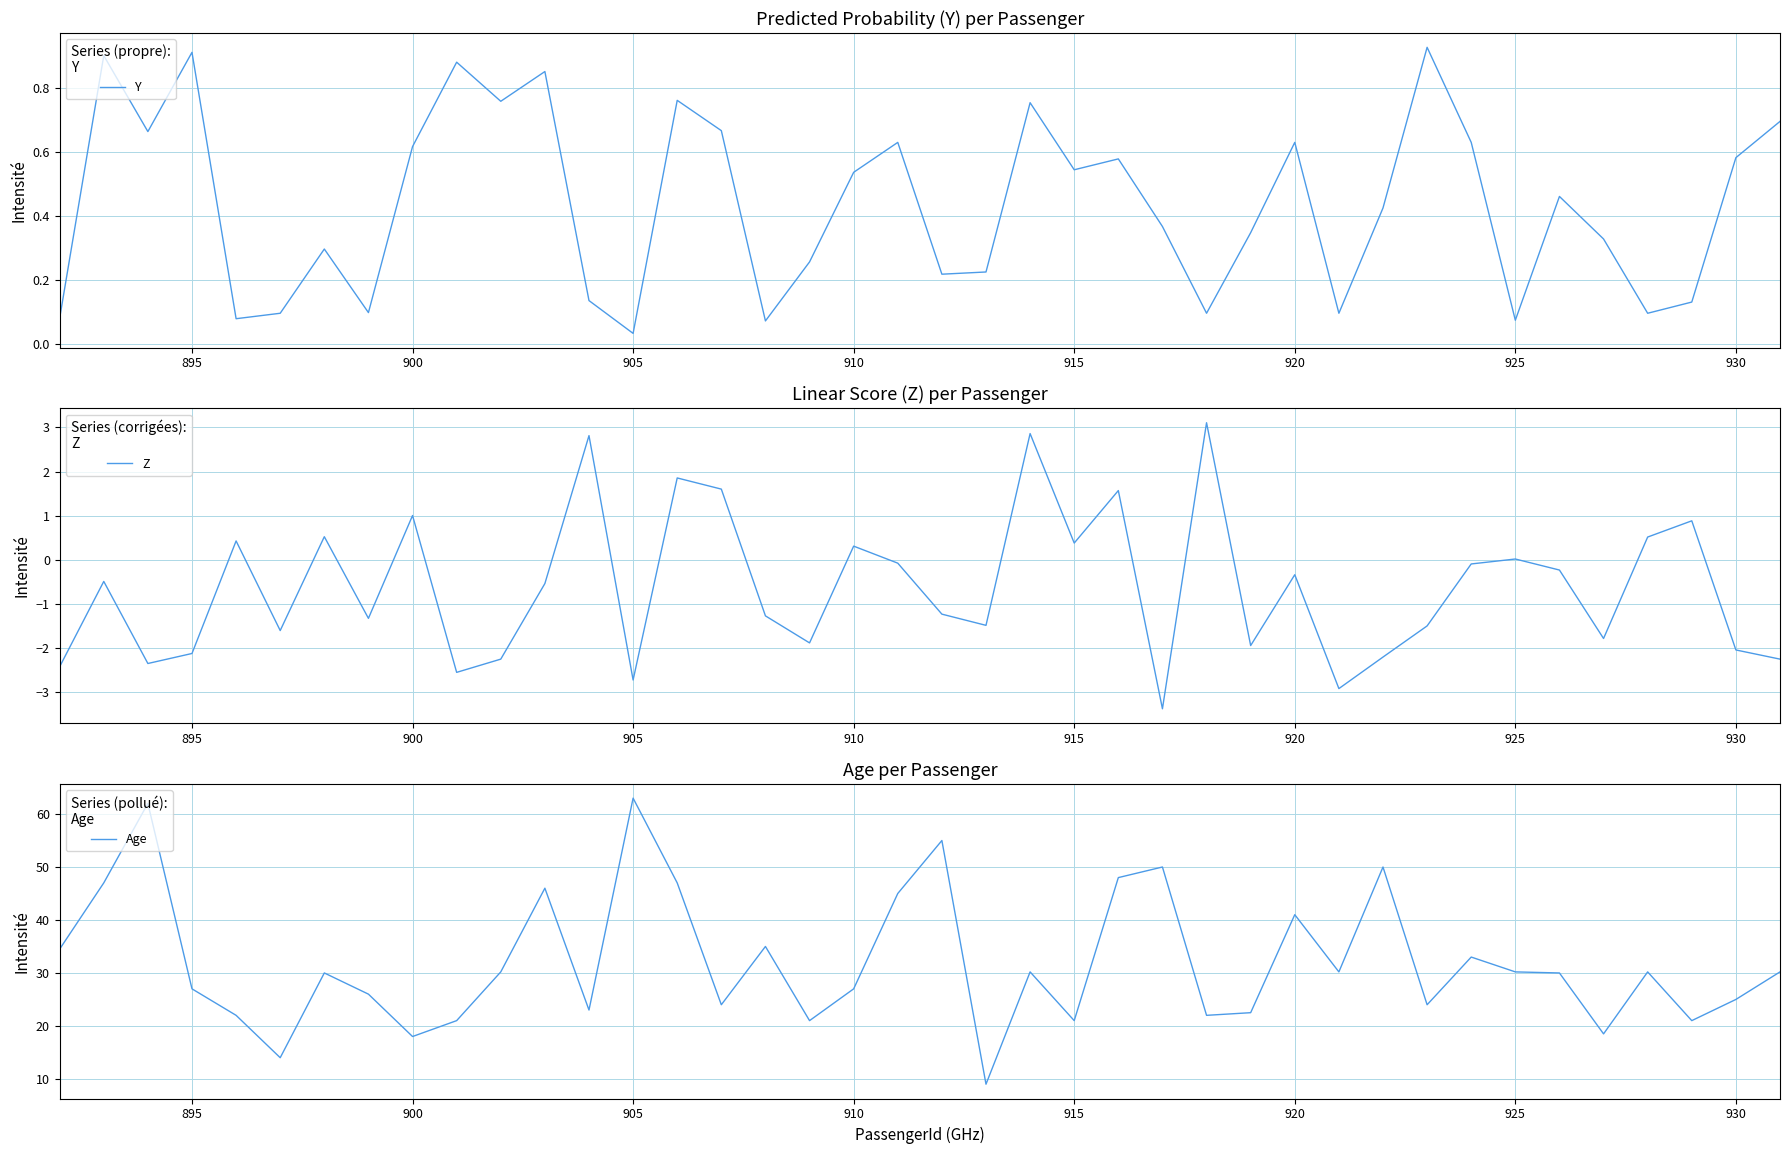

Rank the series by their maximum value, from lowest to highest.

Y, Z, Age